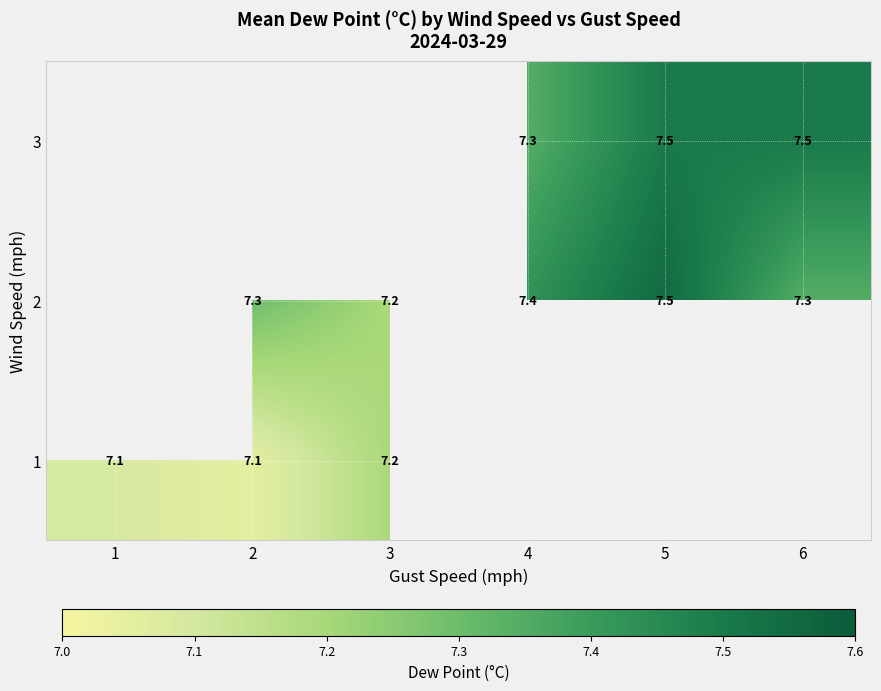

The 2 series shows 5.1 at 5. True or false?

False